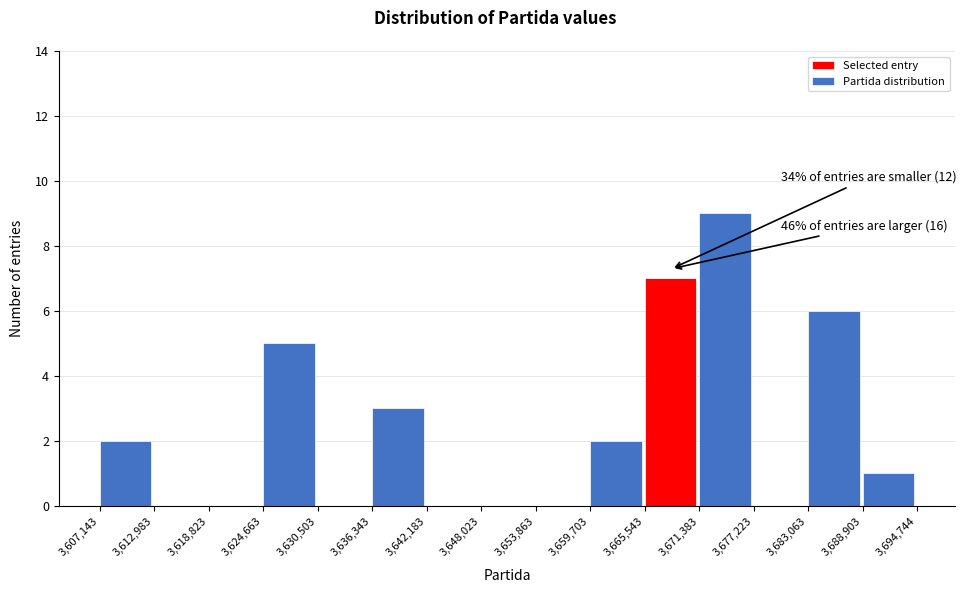

Which range on the x-axis has the tallest bar?

3,671,383 to 3,677,223